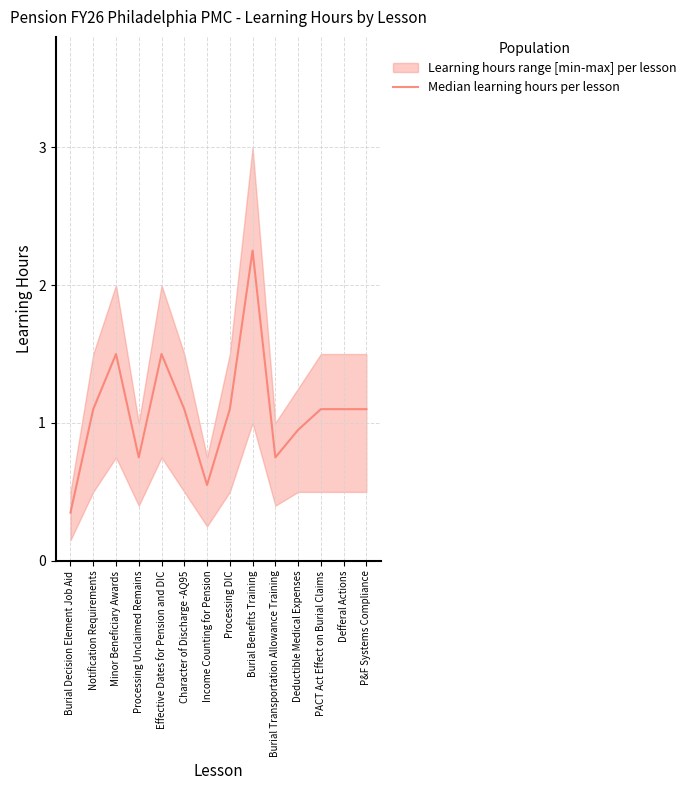

What is the label of the 1st point from the left?

Burial Decision Element Job Aid